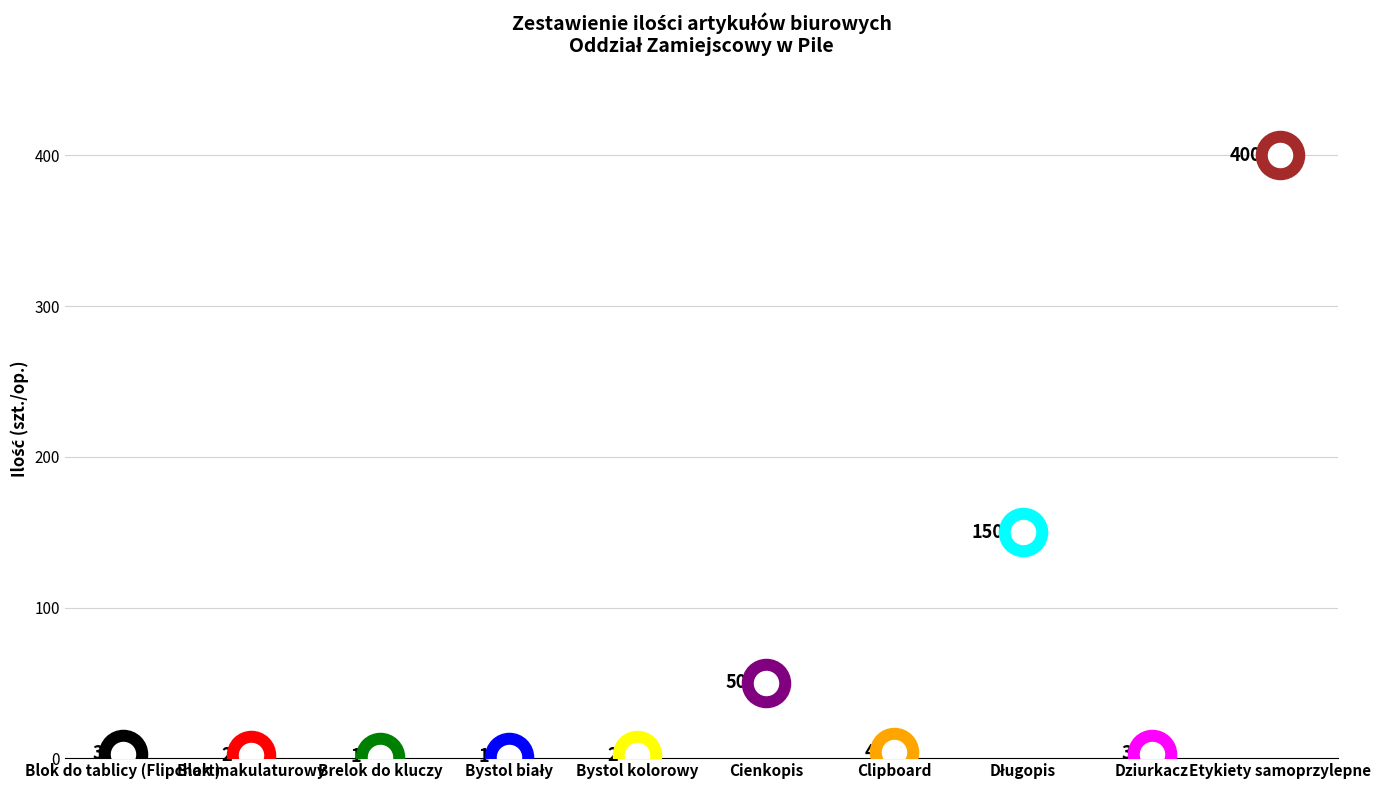

Approximately how many times larger is the value at Blok do tablicy (Flipchart) compared to Brelok do kluczy?

3.0